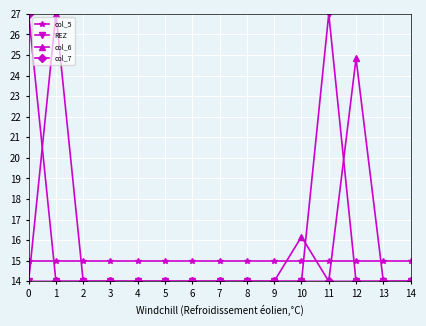

What is the greatest value displayed?

27.0